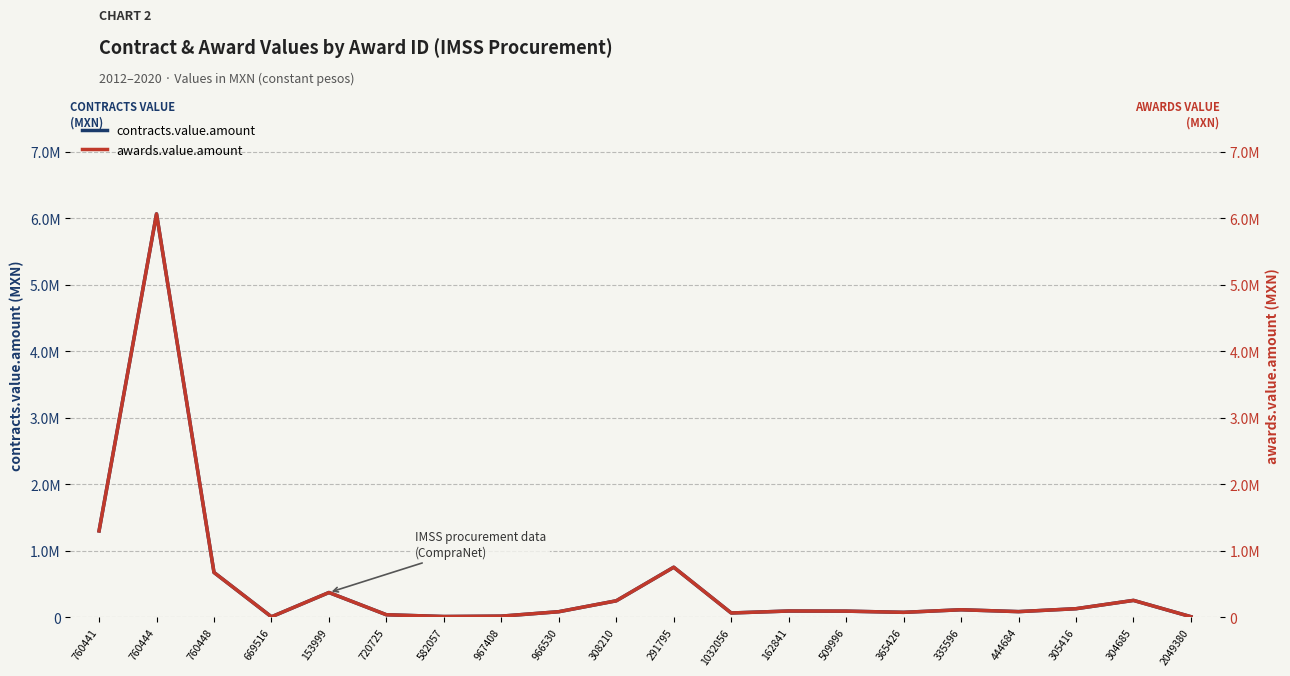

Does the chart have visible grid lines?

Yes